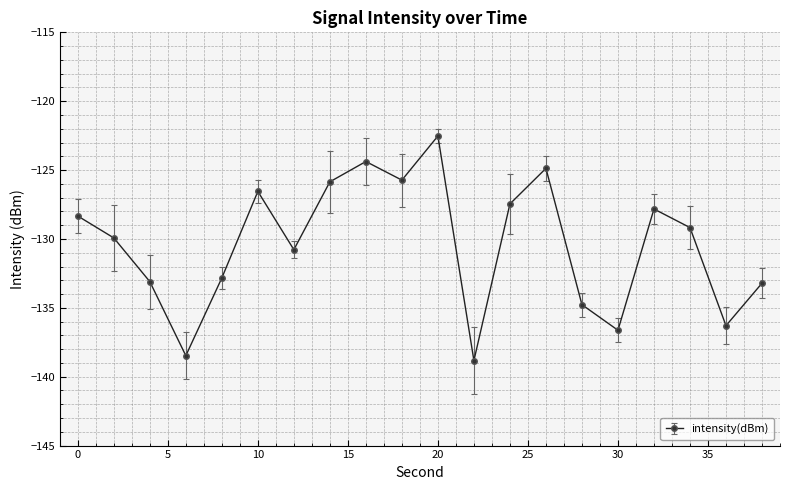

What is the value of the 14th point from the left?

-124.9